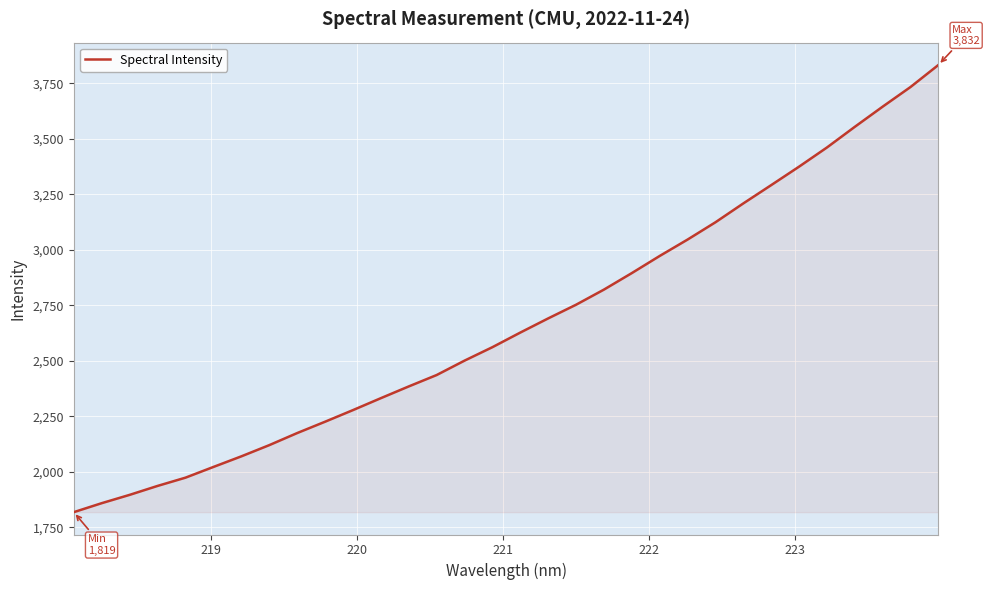

What is the difference between the maximum and minimum values?

2013.2